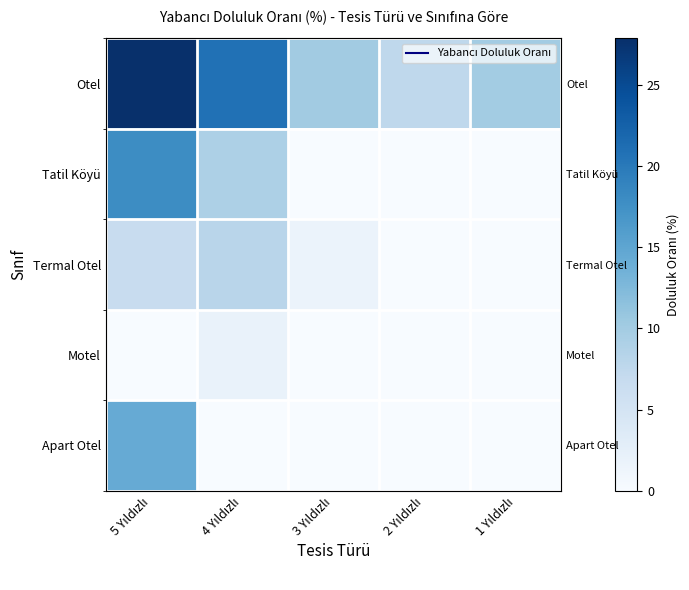

Which series has the largest total across all categories?

Otel